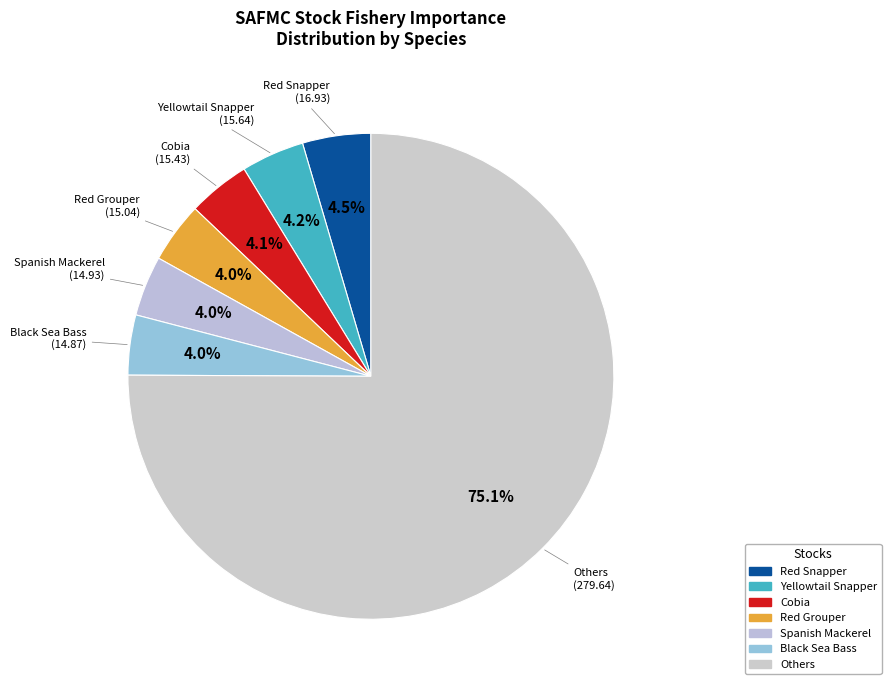

How many segments does this pie chart have?

7